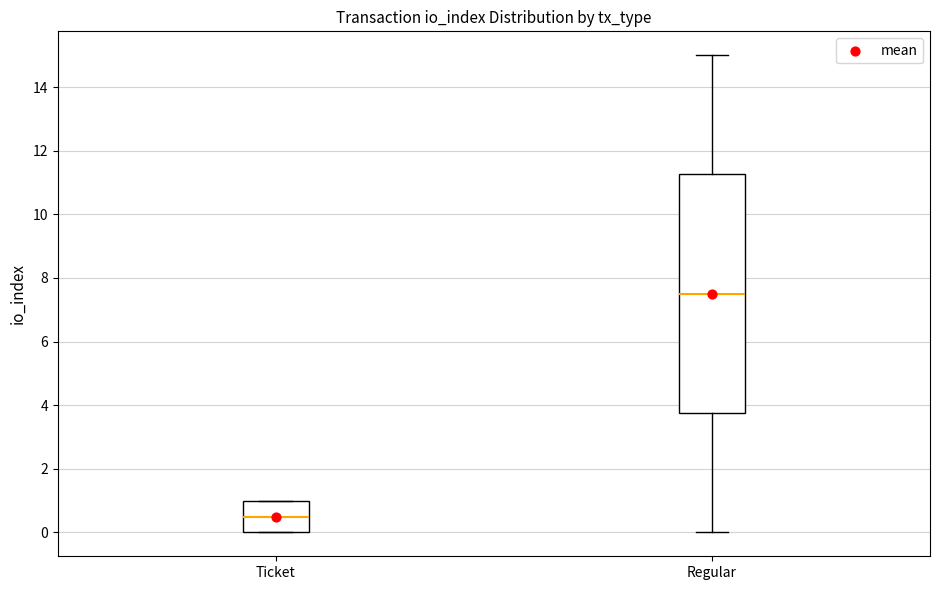

Where is the lower edge of the box for Regular on the y-axis? The values are not printed on the chart, so give them approximately, as read against the axis.

3.8